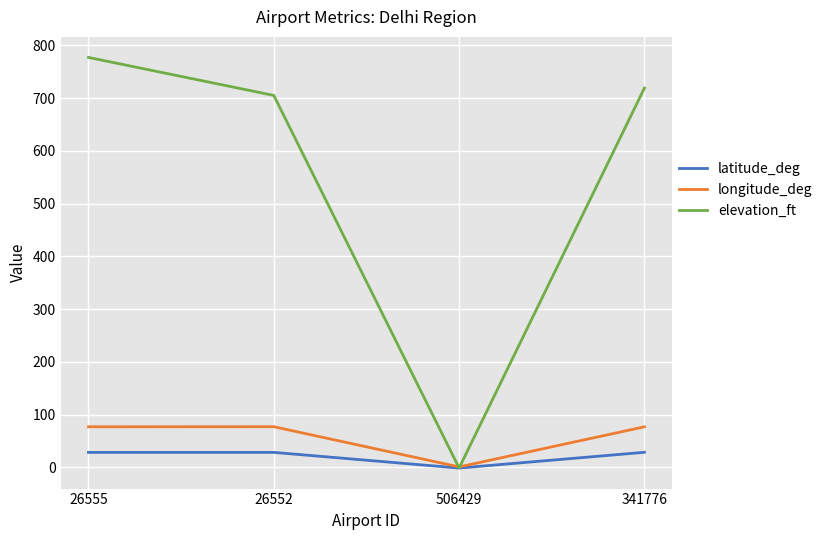

What is the difference between the highest and lowest values at 26552?

676.4